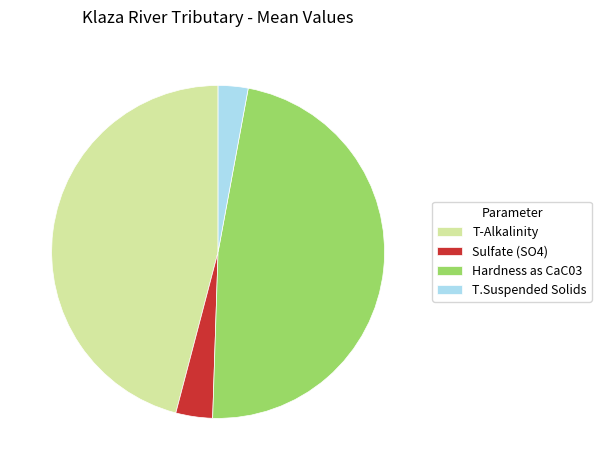

Does any single category account for the majority?

No